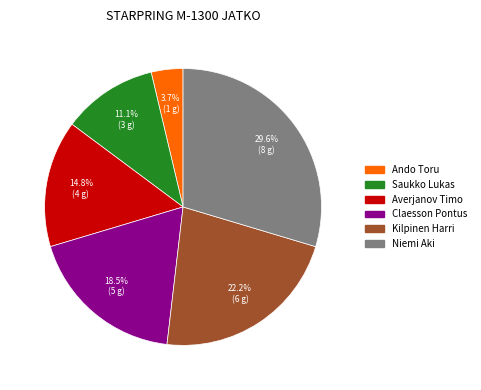

What percentage is NOT represented by Ando Toru?

96.3%